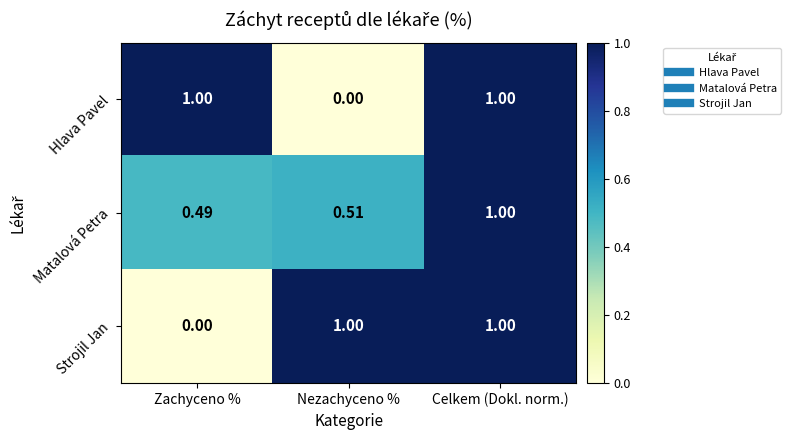

Which series changed the most between Zachyceno % and Celkem (Dokl. norm.)?

Strojil Jan